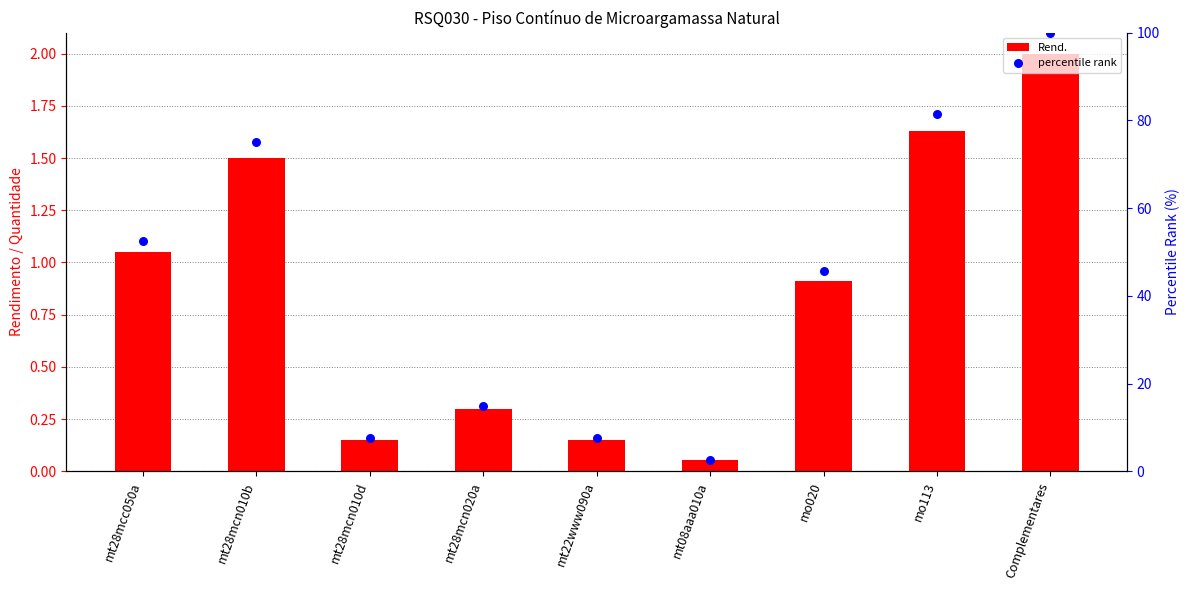

At which category is the sum across all series the highest?

Complementares